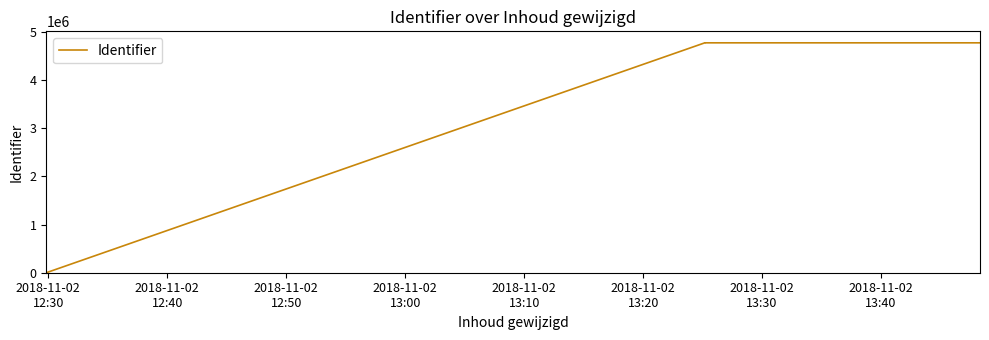

Does the chart display data point markers on the line(s)?

No